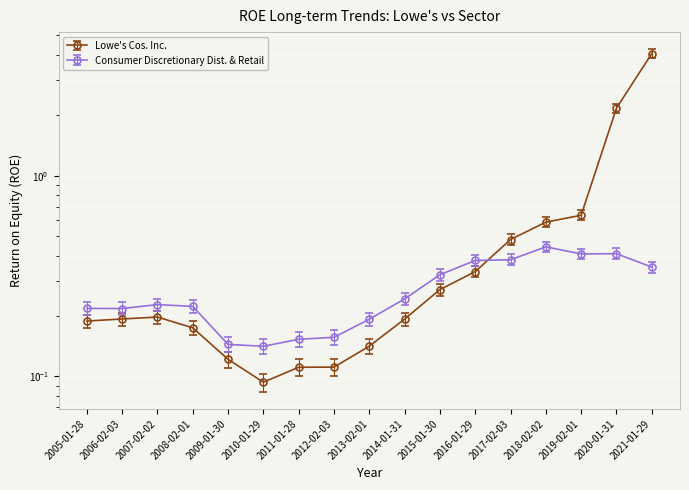

Is the value of Consumer Discretionary Dist. & Retail at 2005-01-28 greater than the value of Lowe's Cos. Inc. at 2009-01-30?

Yes